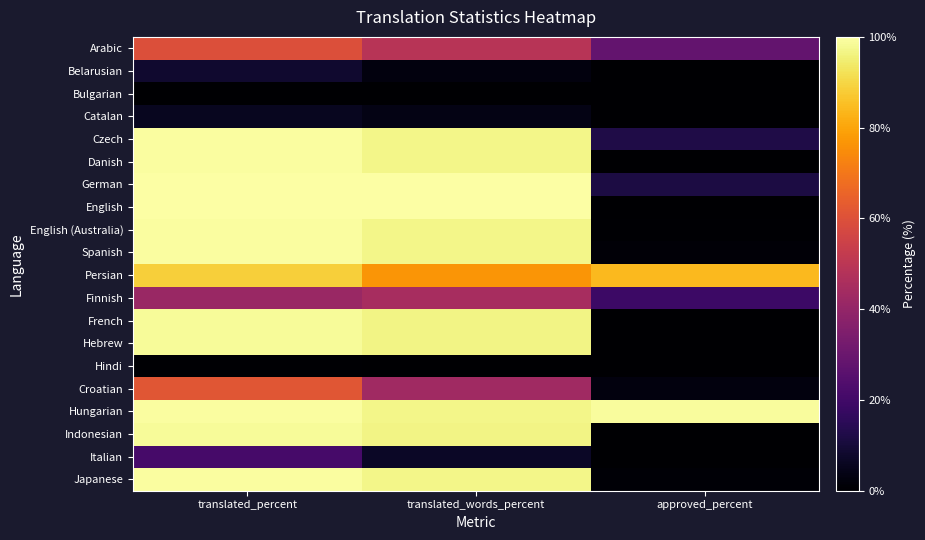

Which series has the largest total across all categories?

Hungarian